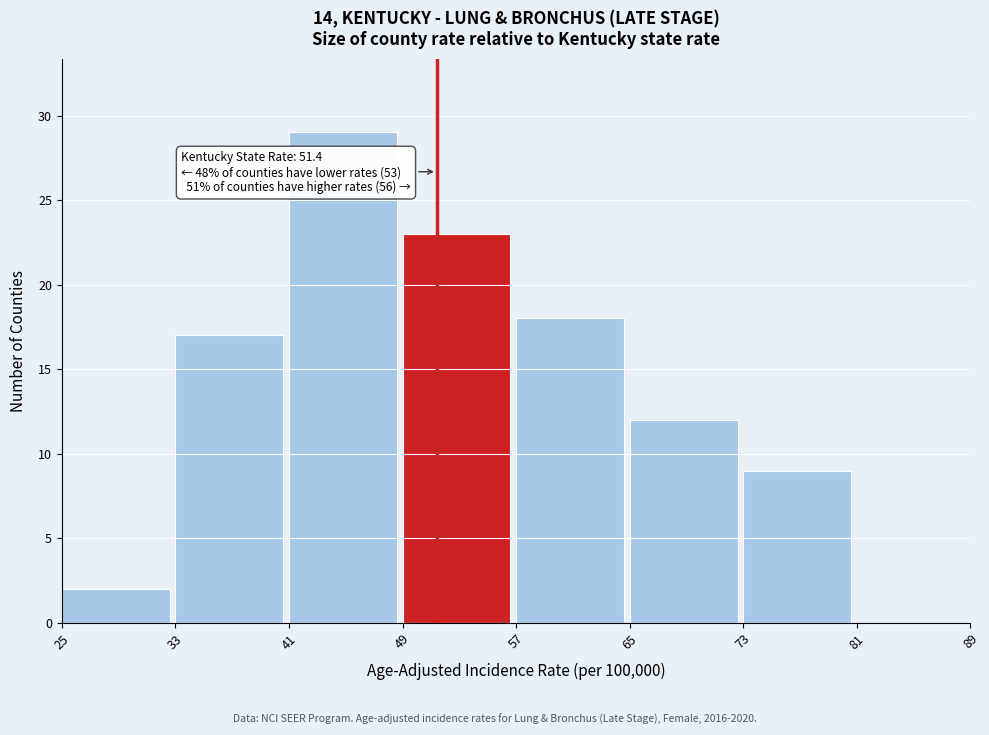

Over which range of the x-axis is the bar tallest?

41 to 49